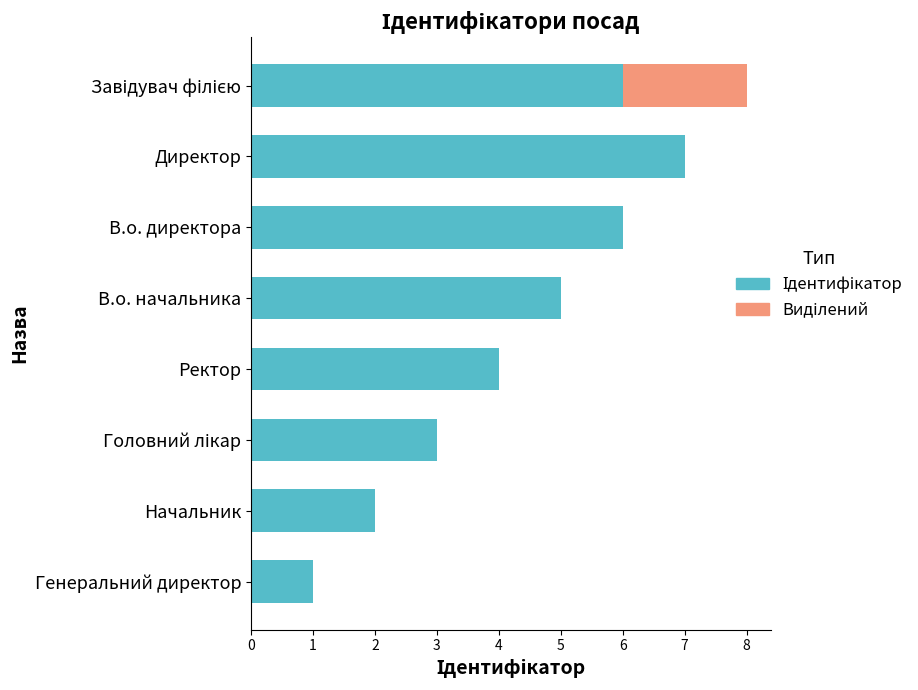

Does the chart contain stacked bars?

No